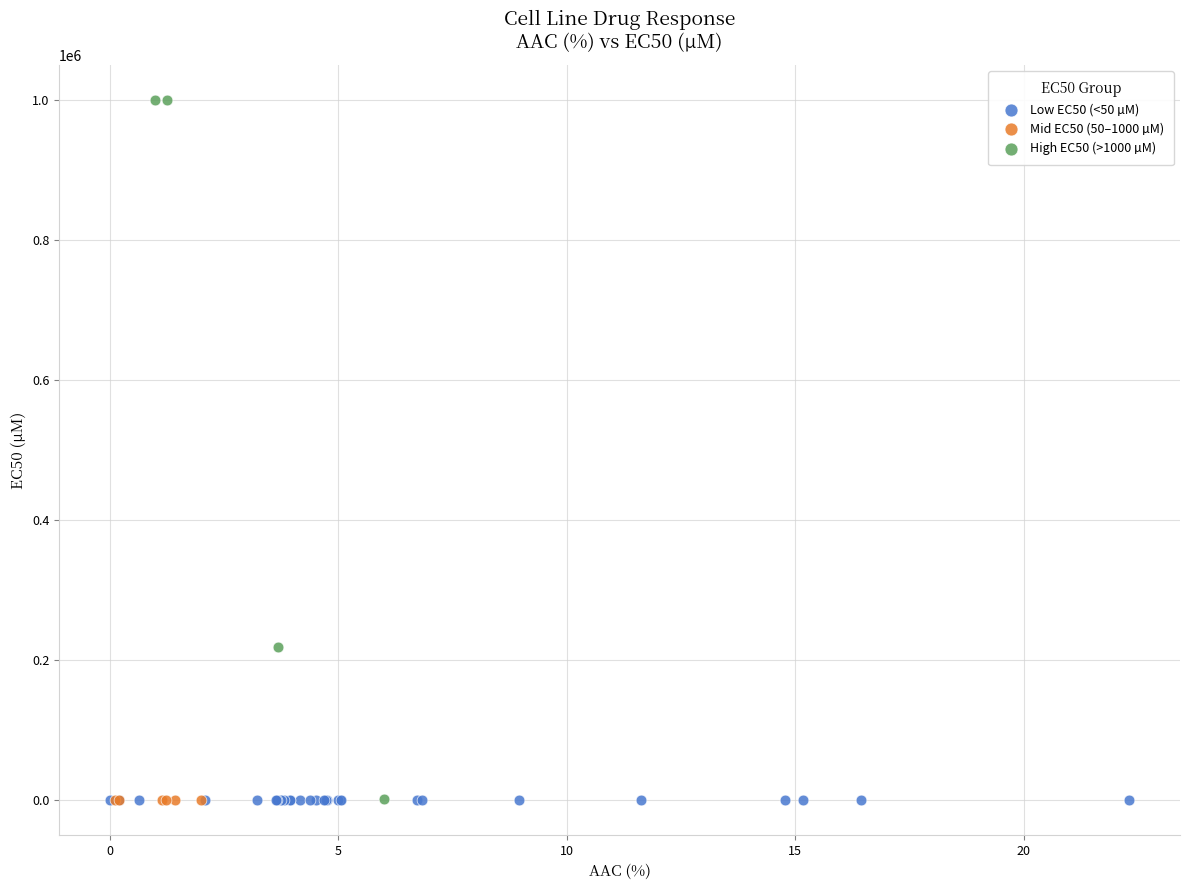

Which series contains the highest Y value?

High EC50 (>1000 µM)